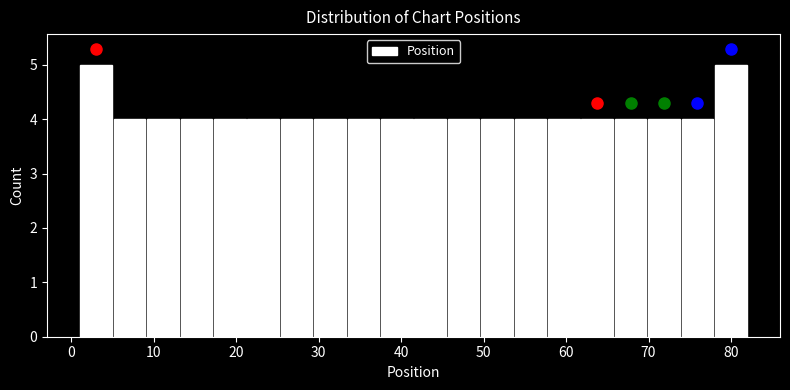

What is the height of the bar covering 25 to 29 on the x-axis? Neither the bar edges nor the heights are printed on the chart, so give them approximately, as read against the axes.

4